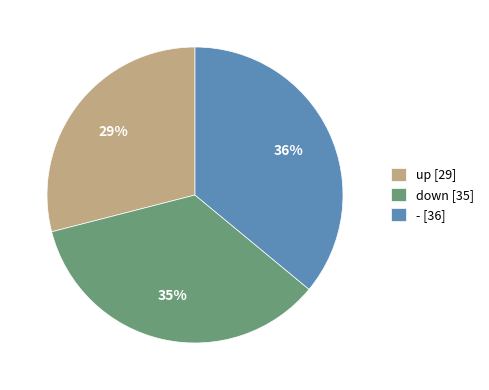

What percentage is the down slice, to the nearest percent?

35%